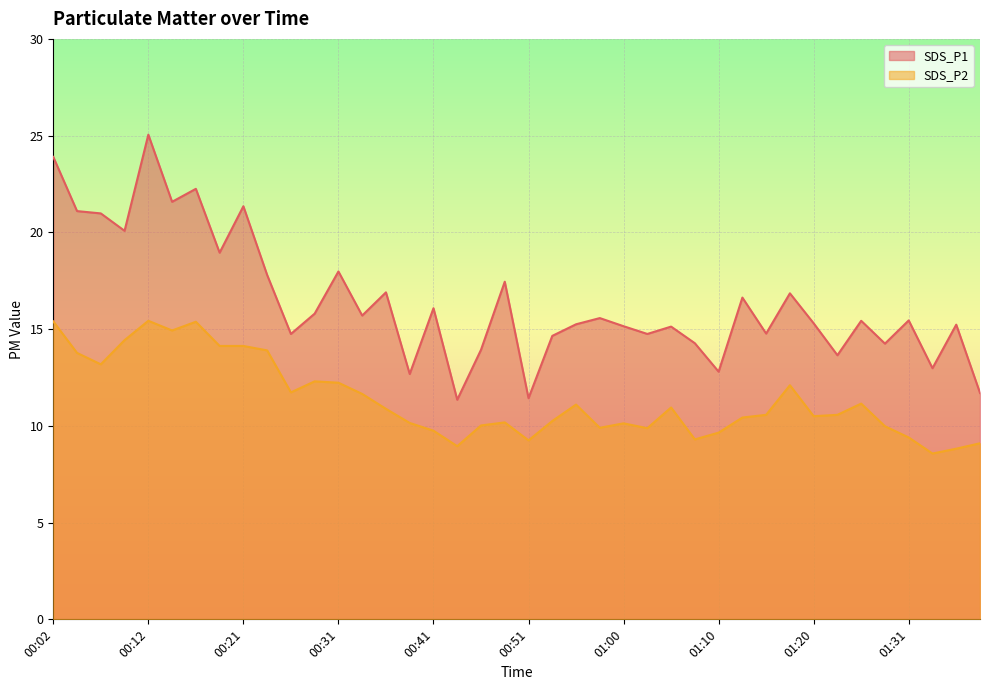

Reading left to right, list all the values displayed in this chart.

SDS_P1: 00:02=23.9	00:04=21.1	00:07=21.0	00:09=20.1	00:12=25.1	00:14=21.6	00:16=22.2	00:19=18.9	00:21=21.4	00:24=17.8	00:26=14.8	00:29=15.8	00:31=18.0	00:33=15.7	00:36=16.9	00:38=12.7	00:41=16.1	00:43=11.3	00:46=13.9	00:48=17.4	00:51=11.4	00:53=14.7	00:55=15.2	00:58=15.6	01:00=15.2	01:03=14.8	01:05=15.1	01:08=14.3	01:10=12.8	01:13=16.6	01:15=14.8	01:18=16.9	01:20=15.3	01:23=13.7	01:25=15.4	01:28=14.2	01:31=15.4	01:33=13.0	01:36=15.2	01:39=11.7
SDS_P2: 00:02=15.4	00:04=13.8	00:07=13.2	00:09=14.4	00:12=15.4	00:14=14.9	00:16=15.4	00:19=14.1	00:21=14.1	00:24=13.9	00:26=11.7	00:29=12.3	00:31=12.2	00:33=11.7	00:36=10.9	00:38=10.2	00:41=9.8	00:43=8.9	00:46=10.0	00:48=10.2	00:51=9.2	00:53=10.2	00:55=11.1	00:58=9.9	01:00=10.1	01:03=9.9	01:05=10.9	01:08=9.3	01:10=9.7	01:13=10.4	01:15=10.6	01:18=12.1	01:20=10.5	01:23=10.6	01:25=11.2	01:28=10.0	01:31=9.4	01:33=8.6	01:36=8.8	01:39=9.1